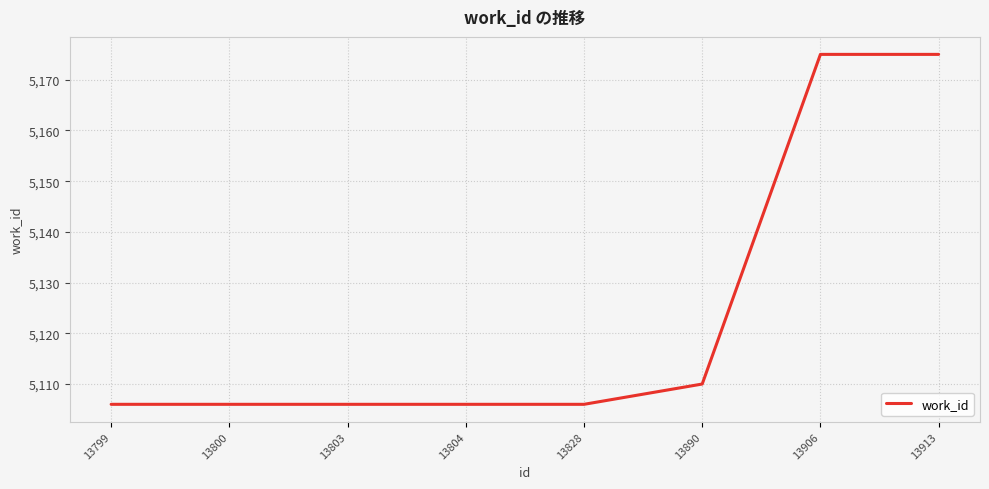

Approximately how many times larger is the value at 13804 compared to 13803?

1.0